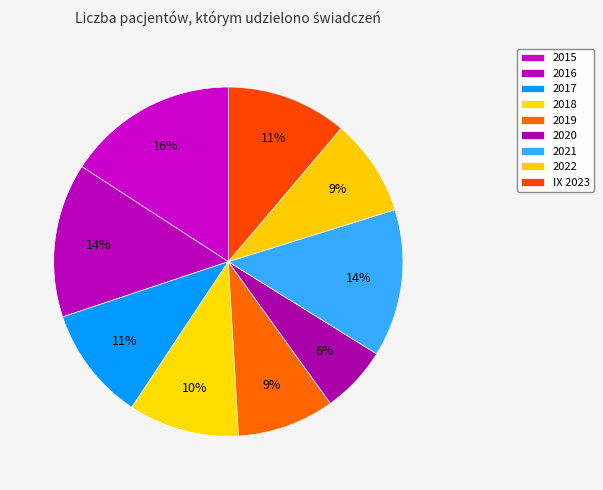

How many segments does this pie chart have?

9